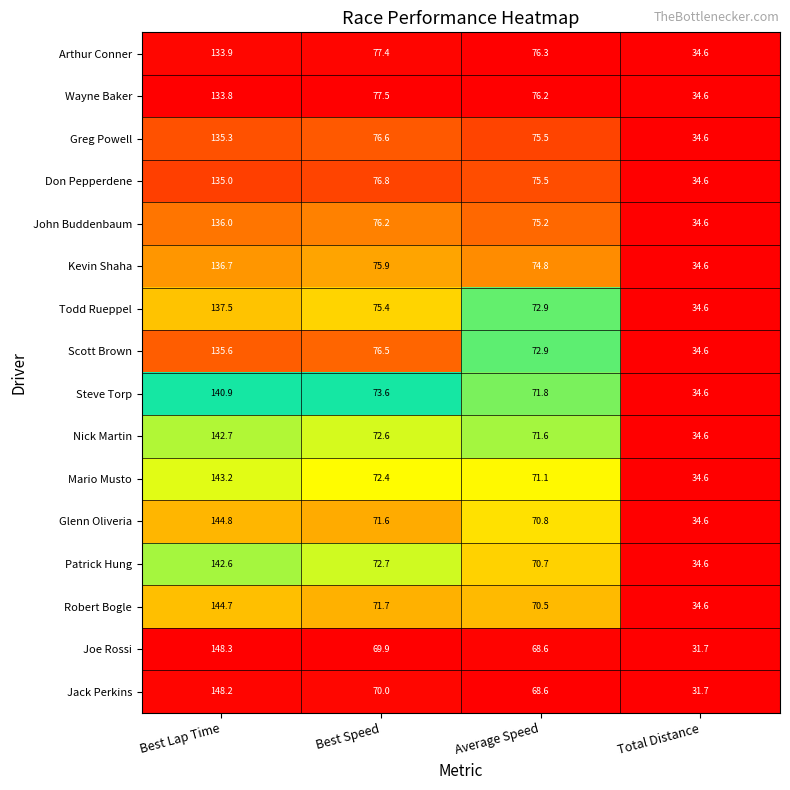

Which series has the widest spread of values?

Joe Rossi